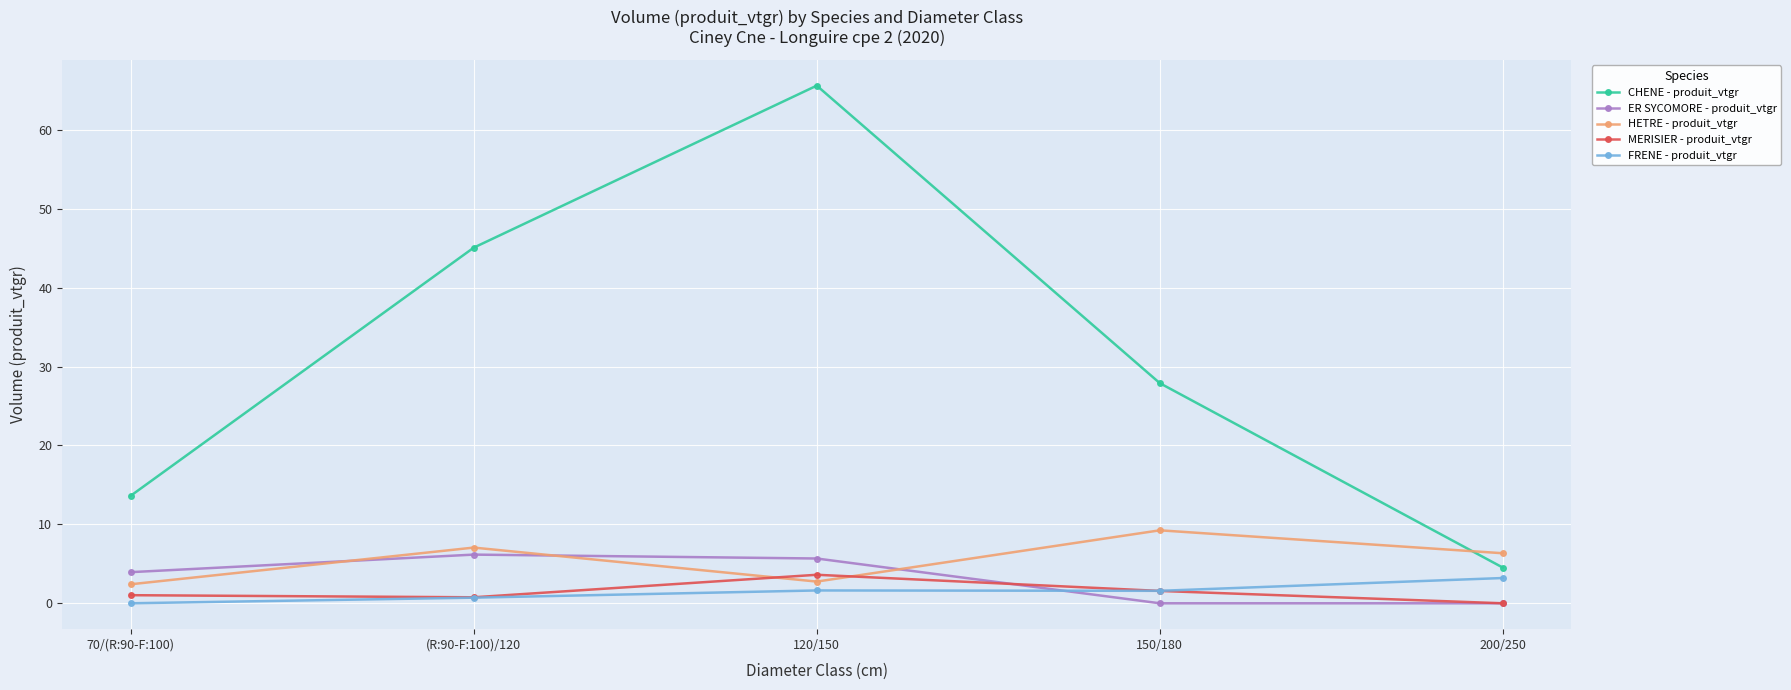

Where is the first local minimum for HETRE - produit_vtgr?

120/150